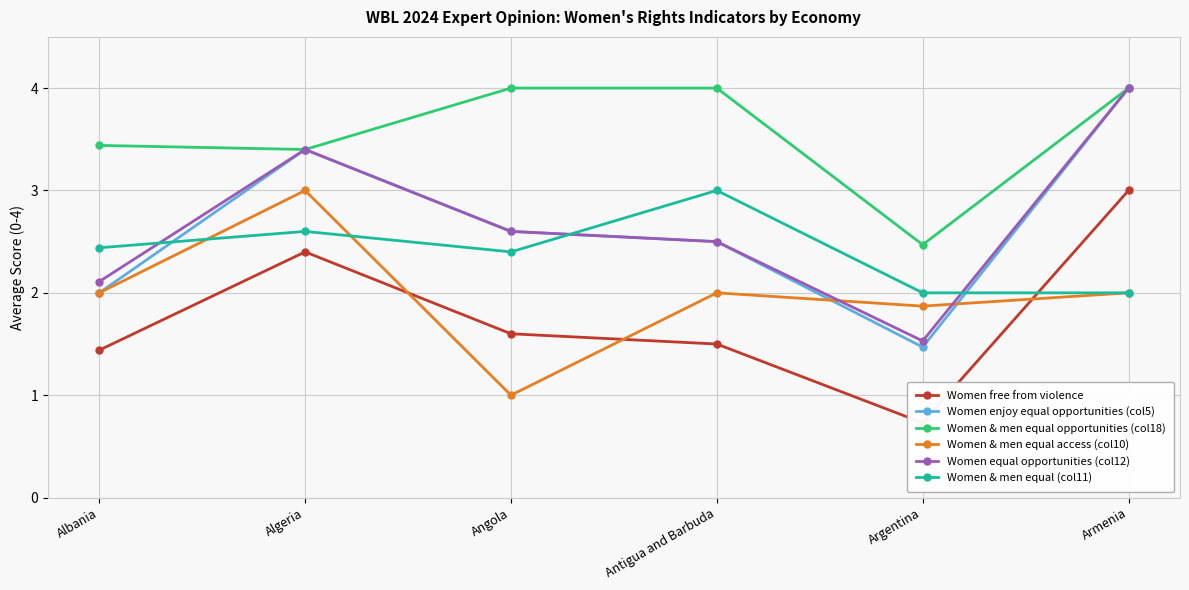

What is the label of the 2nd point from the left?

Algeria